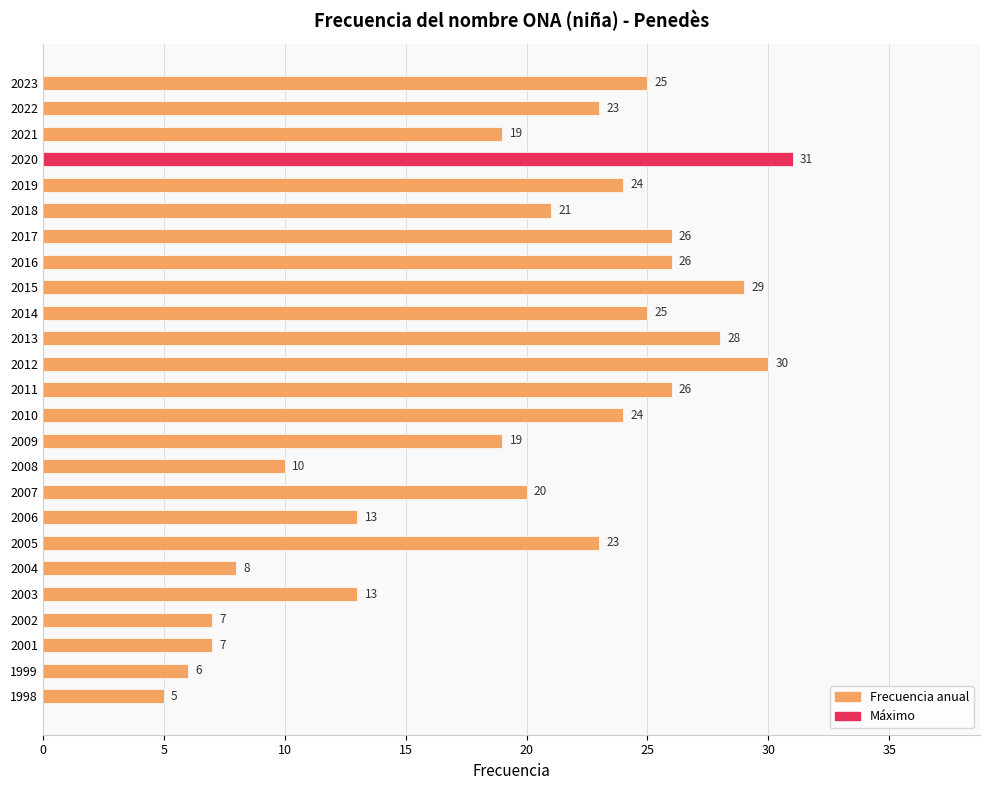

True or false: the data shows 25 at 2023.

True